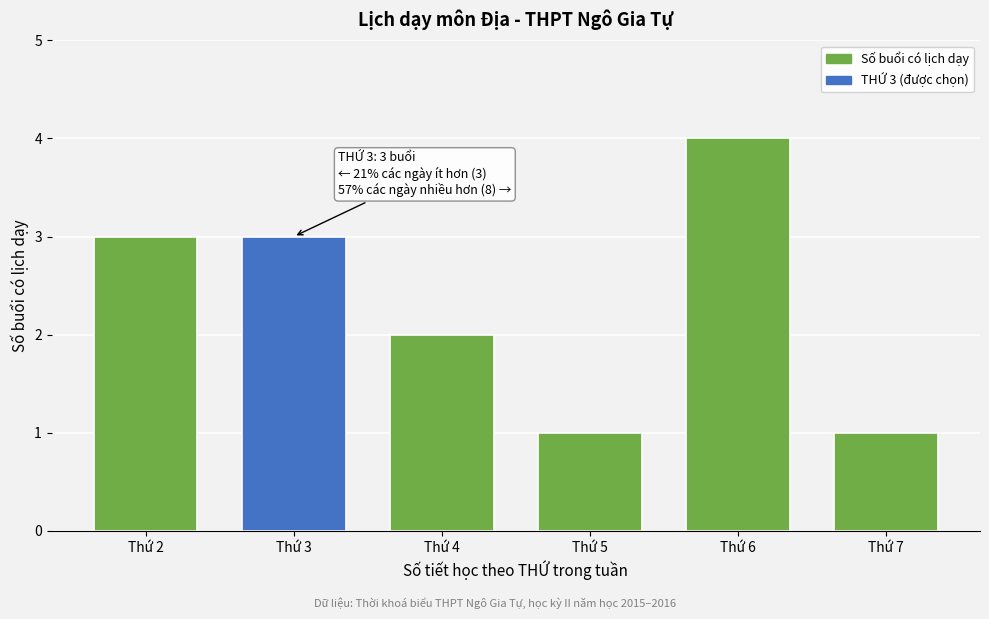

Reading right to left, transcribe all the data shown in this chart.

Thứ 7=1	Thứ 6=4	Thứ 5=1	Thứ 4=2	Thứ 3=3	Thứ 2=3